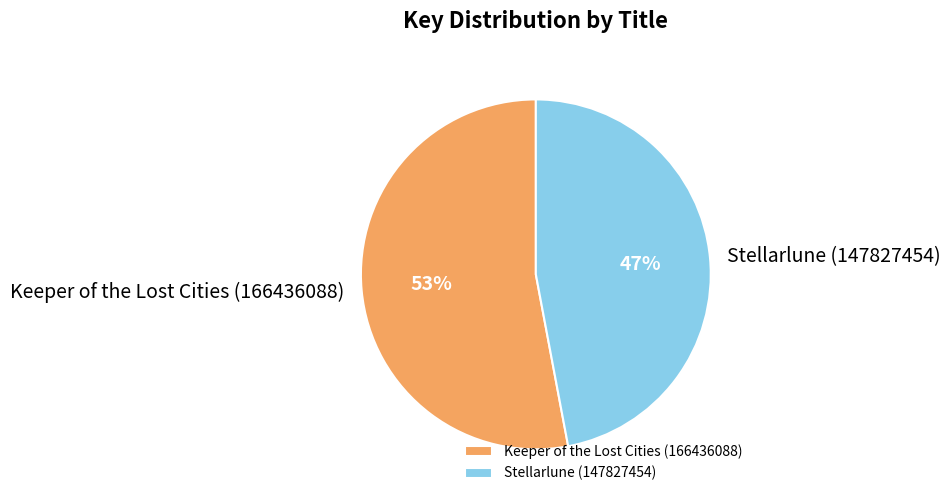

True or false: Keeper of the Lost Cities (166436088) accounts for 53% of the total.

True